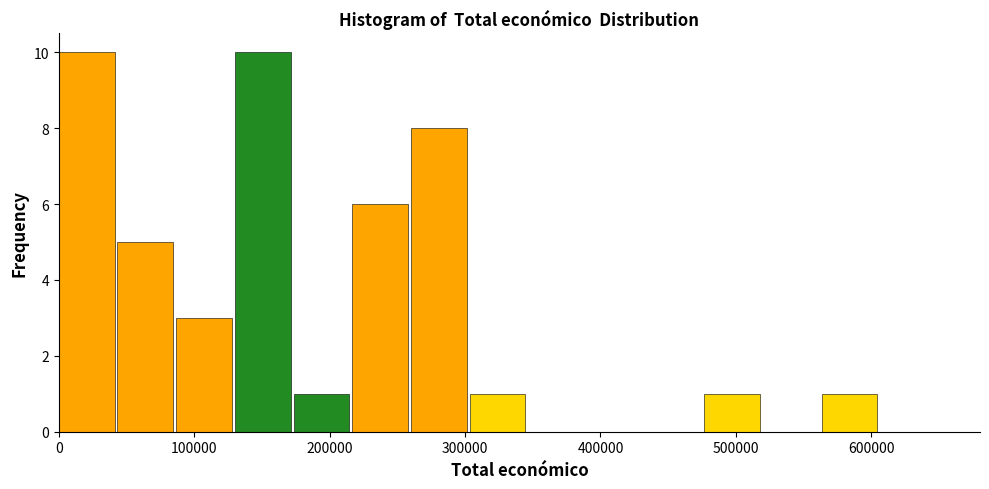

Reading left to right, list every bar in this chart as the range it spans on the x-axis followed by its height. Neither the bar edges nor the heights are printed on the chart, so give them approximately, as read against the axes.

0 to 40000: 10
40000 to 90000: 5
90000 to 130000: 3
130000 to 170000: 10
170000 to 220000: 1
220000 to 260000: 6
260000 to 300000: 8
300000 to 350000: 1
350000 to 390000: 0
390000 to 430000: 0
430000 to 480000: 0
480000 to 520000: 1
520000 to 560000: 0
560000 to 610000: 1
610000 to 650000: 0